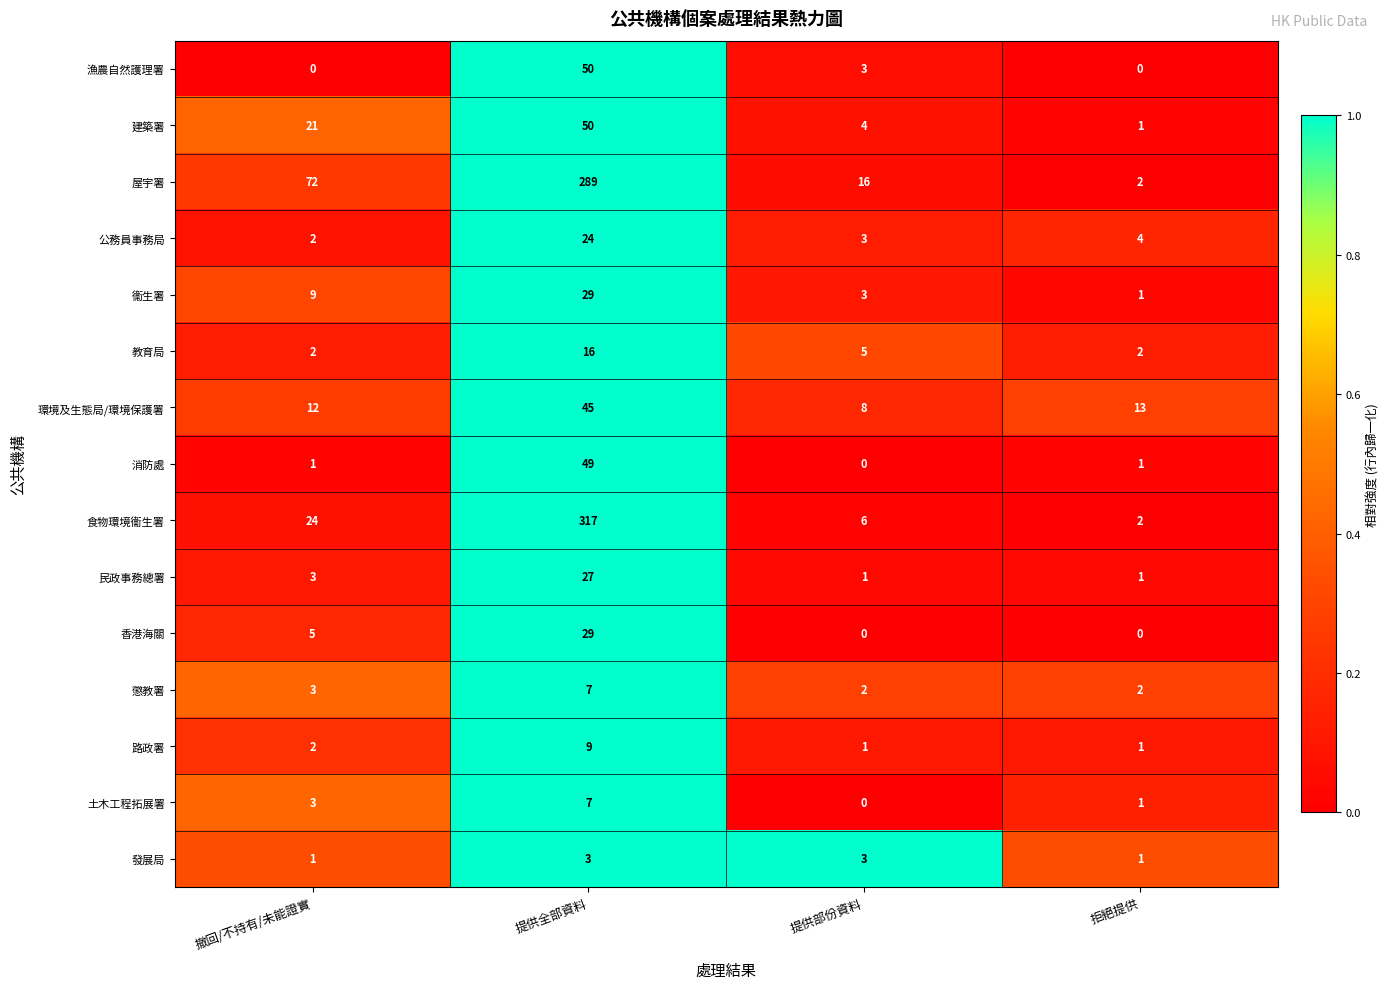

Which category has the highest value across all series?

提供全部資料